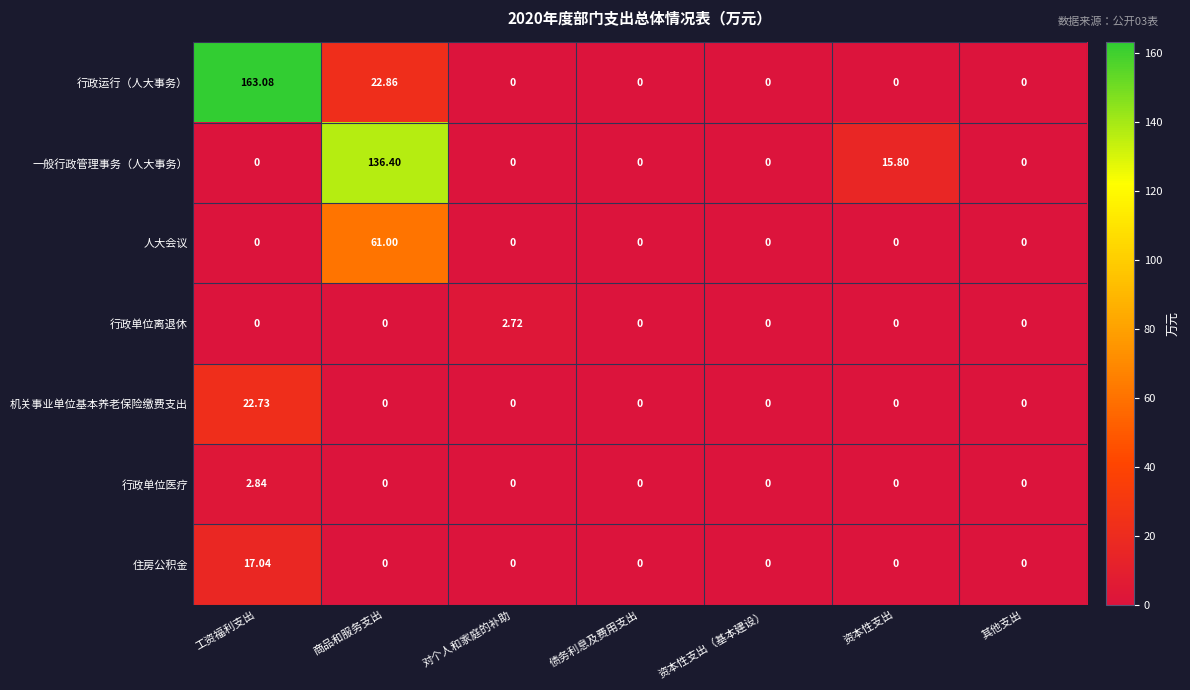

Which series has the widest spread of values?

行政运行（人大事务）